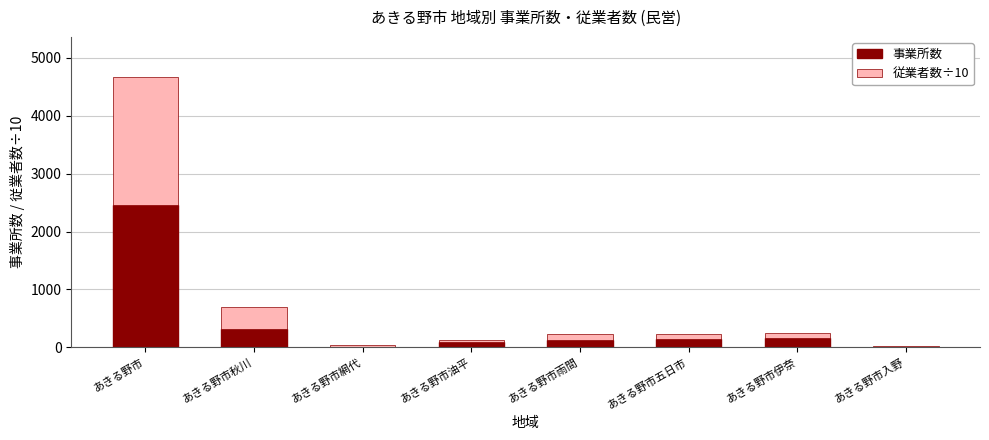

What is the maximum value for 事業所数?

2453.0